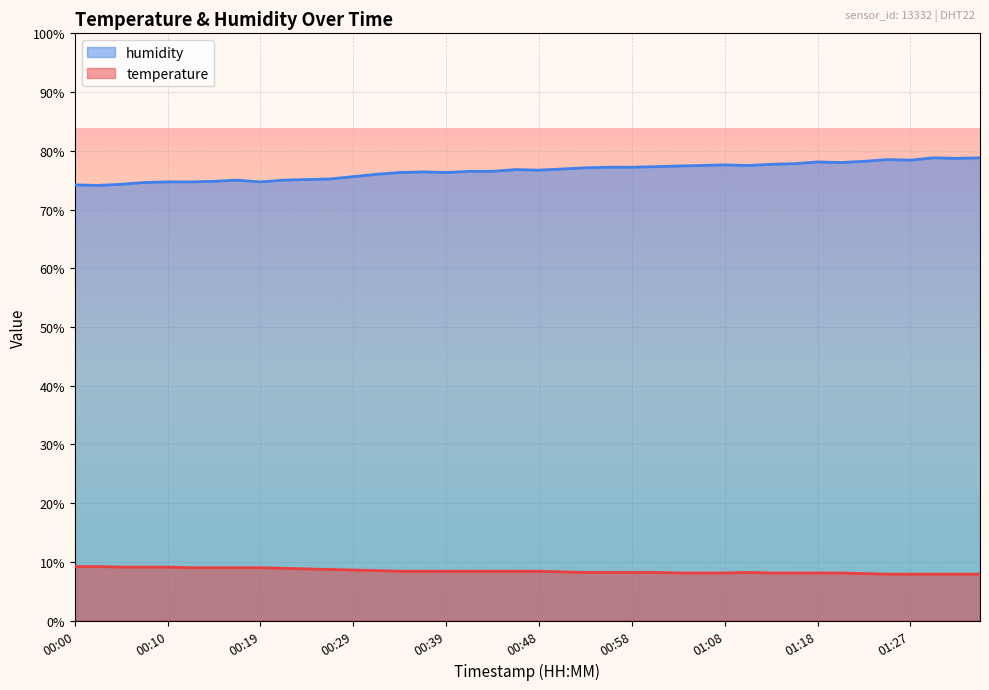

What is the spread (max minus min) of values at 00:02?

64.9